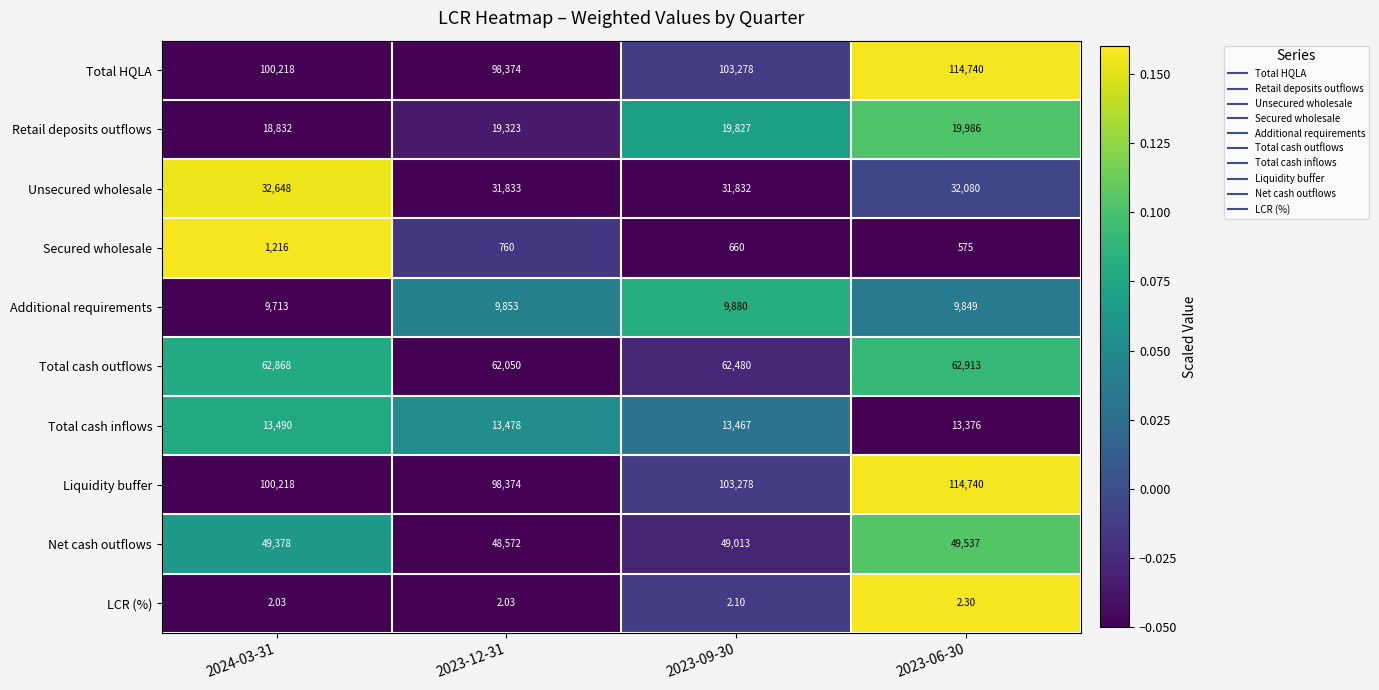

Is the value of Liquidity buffer at 2023-12-31 greater than the value of Additional requirements at 2024-03-31?

Yes